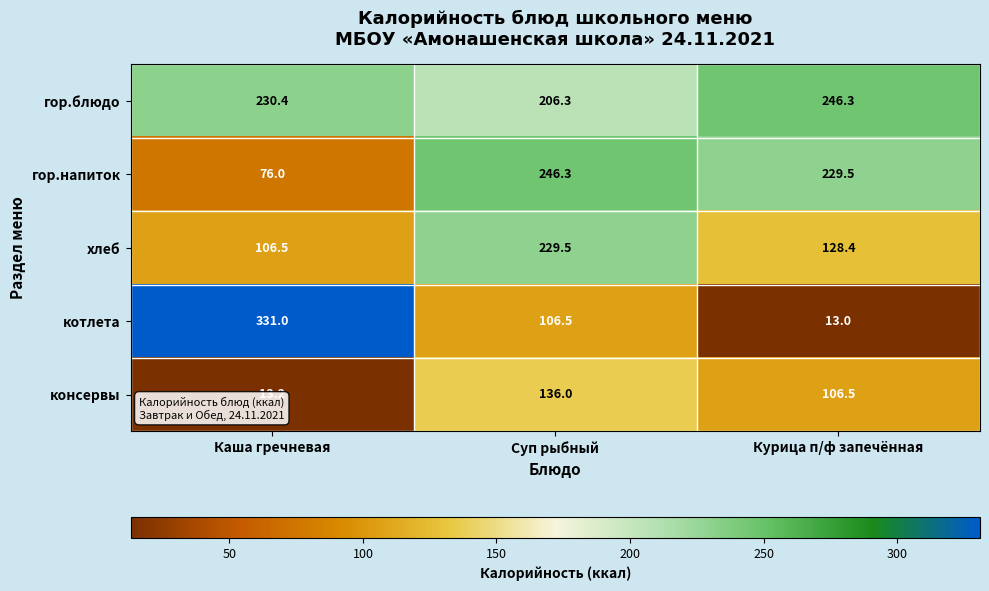

The value of гор.блюдо at Каша гречневая is 48.9. True or false?

False